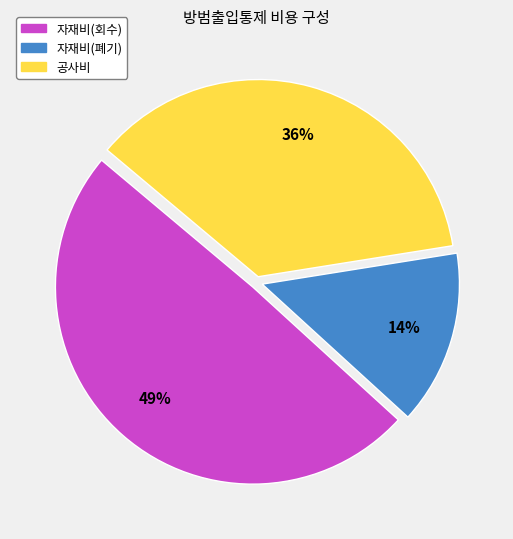

Does any single category account for the majority?

No